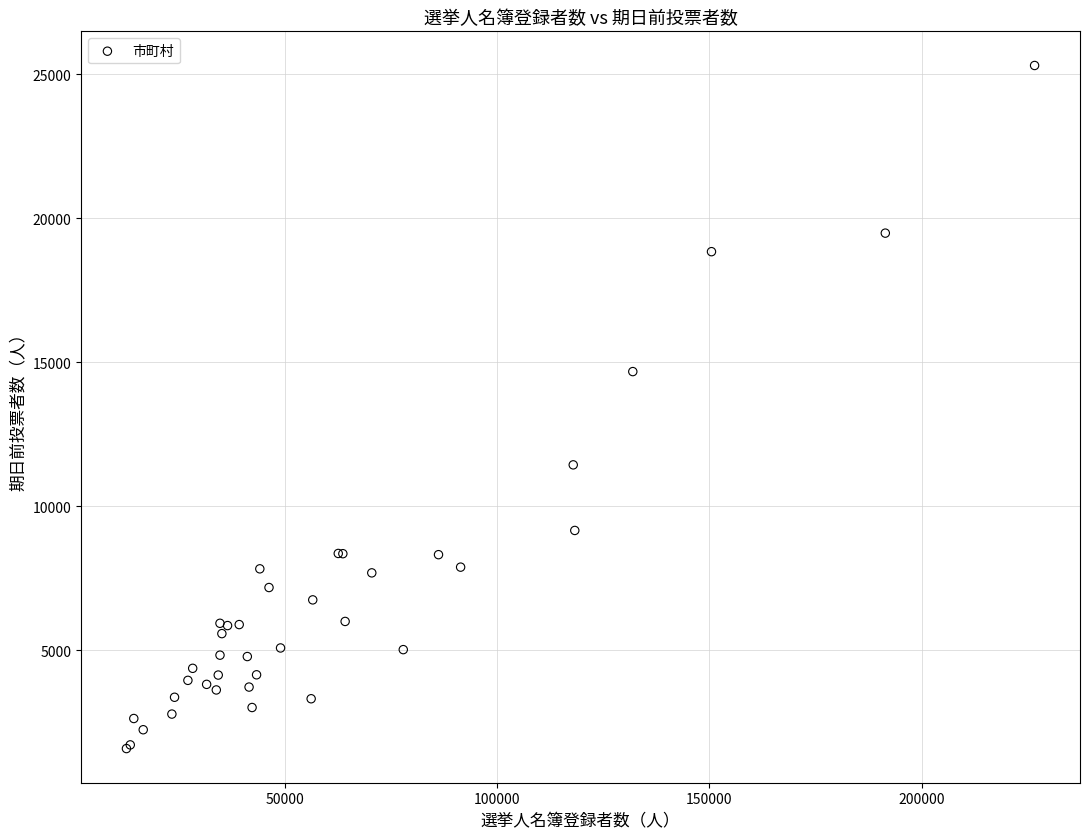

What Y value in the scatter plot is closest to 13443?

14674